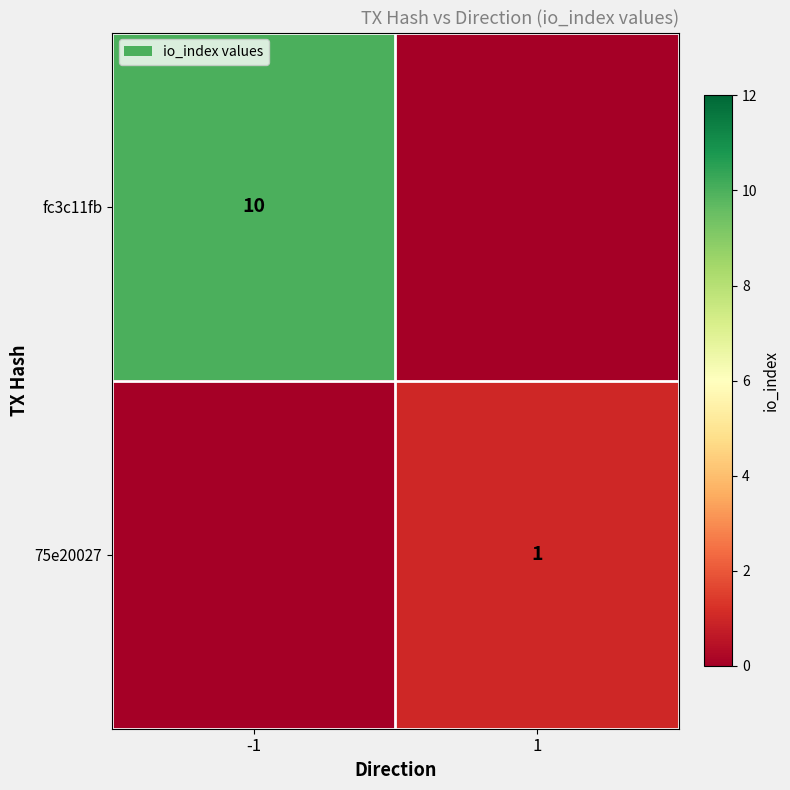

Between 1 and -1, which is larger?

-1